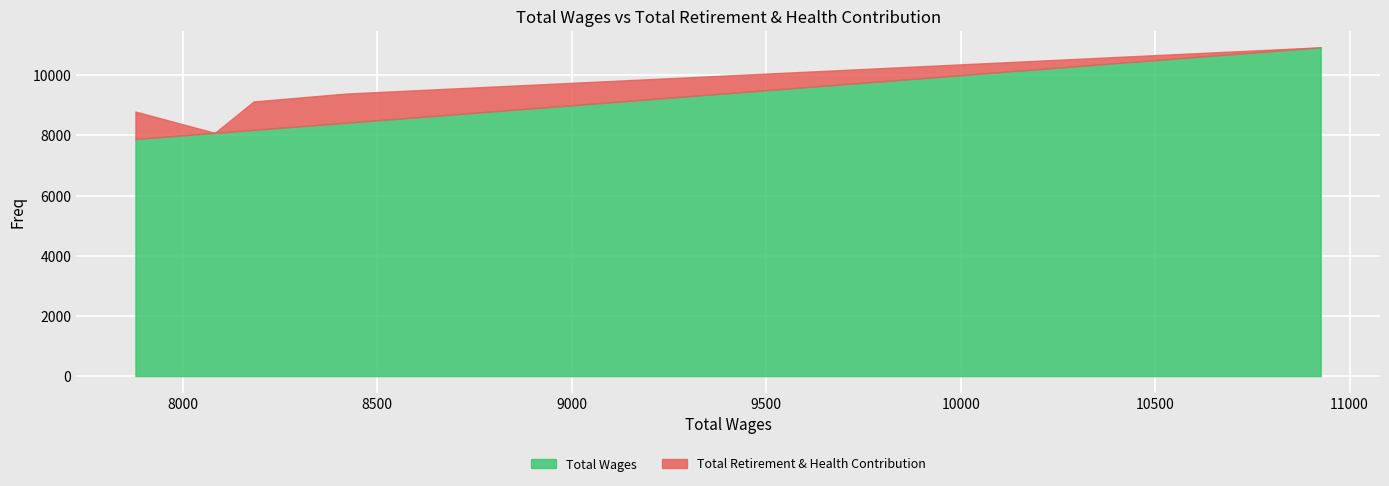

True or false: Total Wages and Total Retirement & Health Contribution cross at least once.

False